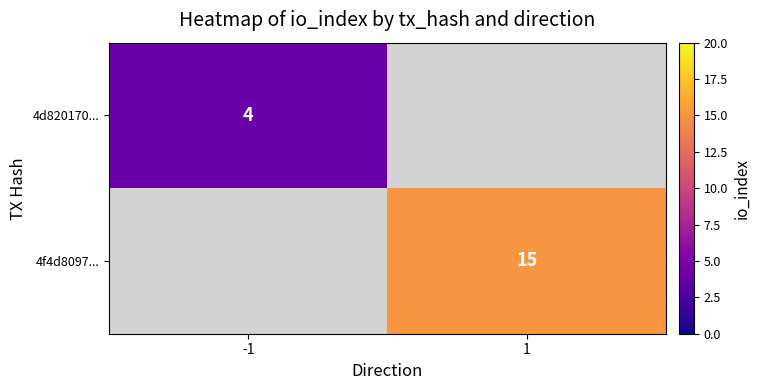

The value of 4d820170... at -1 is 5. True or false?

False